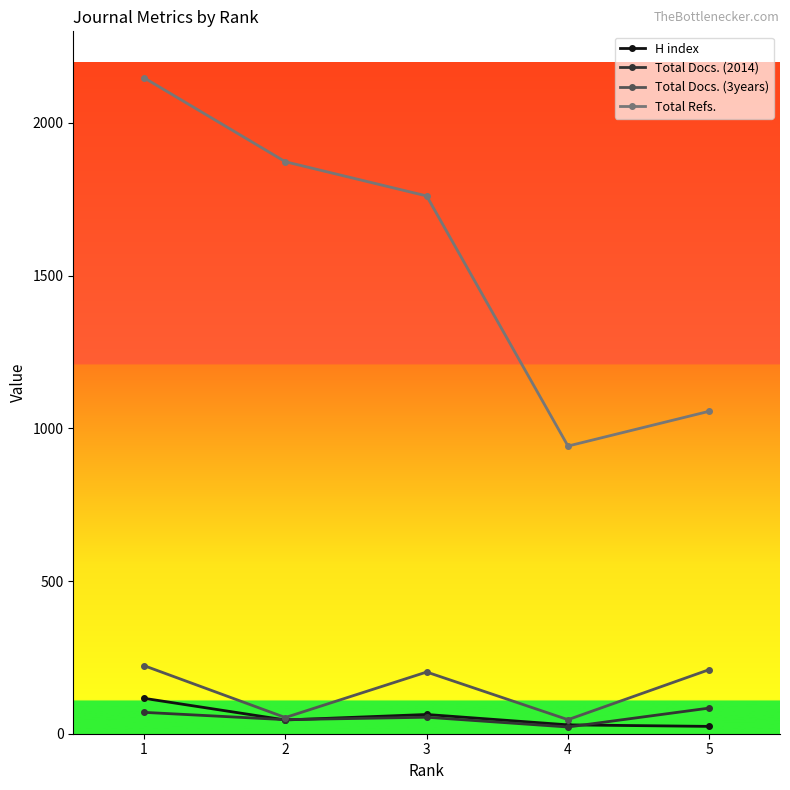

Which series has the widest spread of values?

Total Refs.